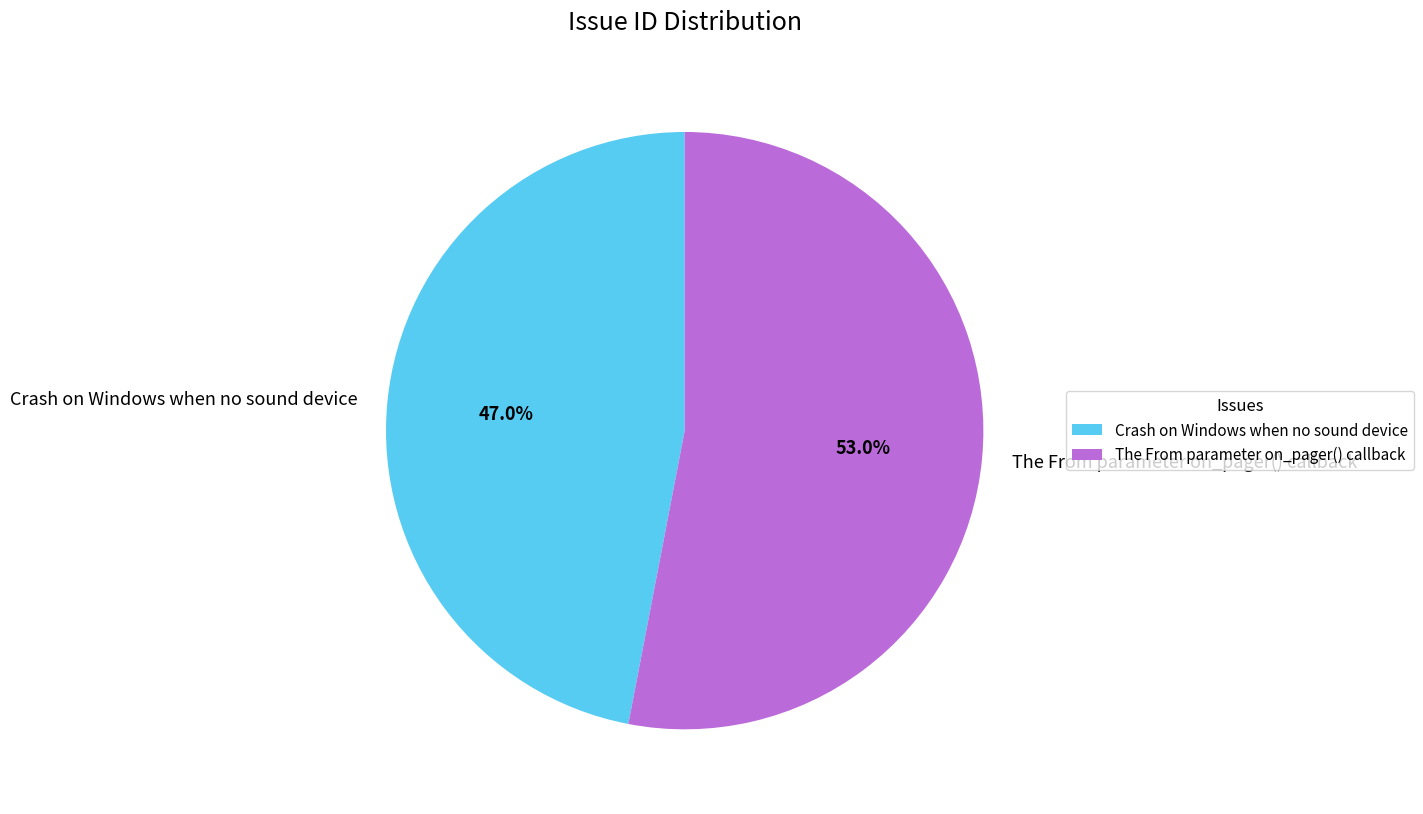

To the nearest percent, what percentage of the pie is Crash on Windows when no sound device?

47%